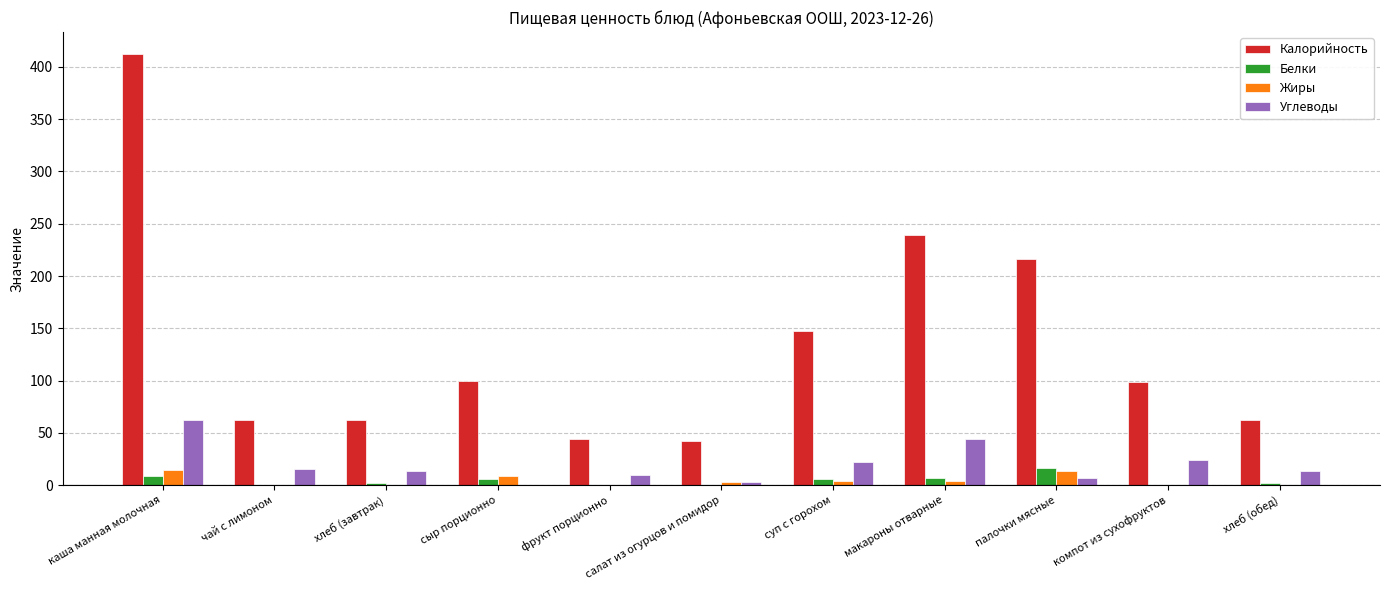

Count the number of categories in the chart.

11